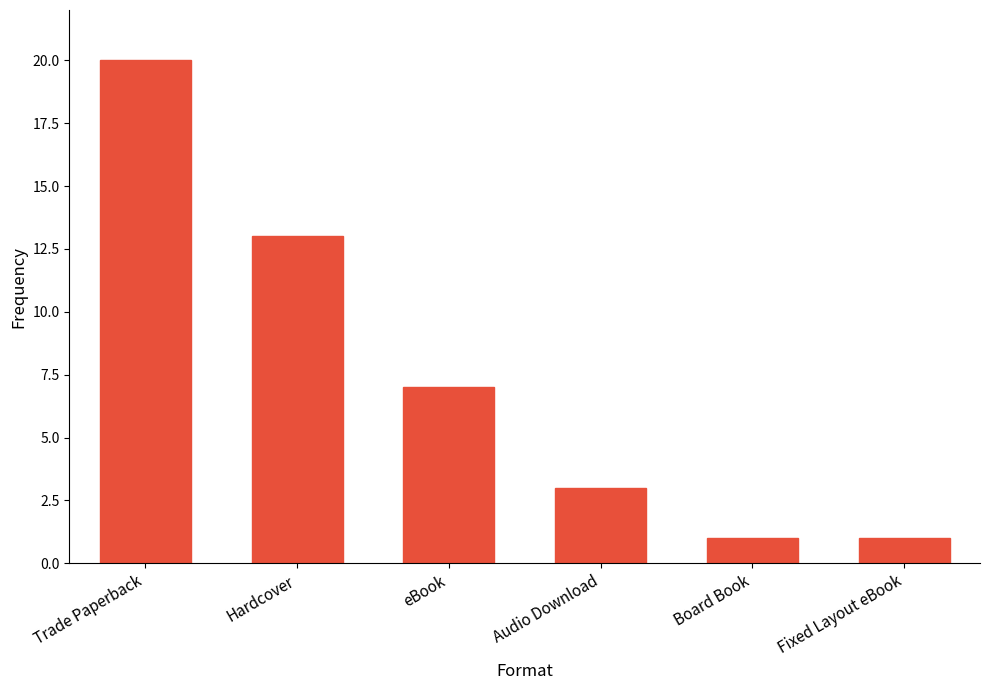

Reading left to right, extract all data points from this chart.

20	13	7	3	1	1